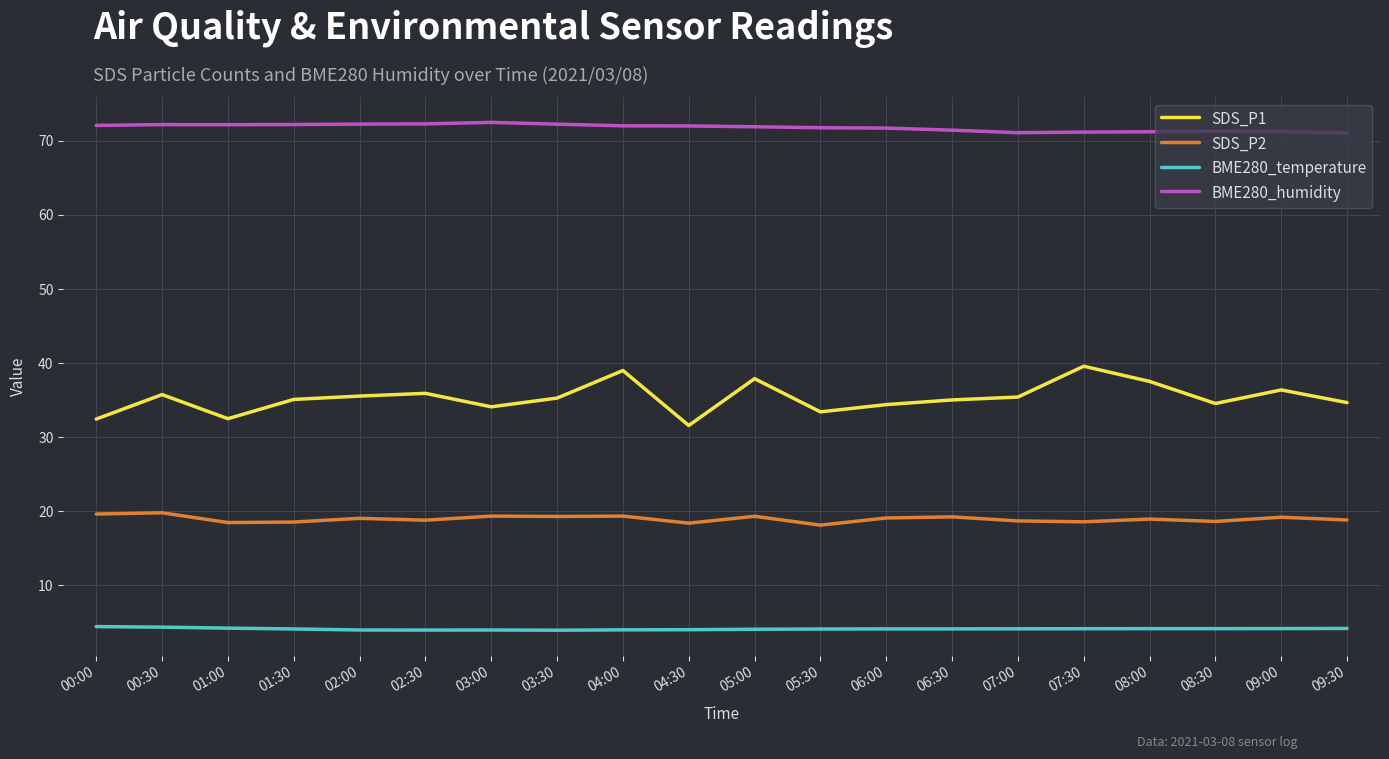

At how many categories does at least one series exceed 19?

20